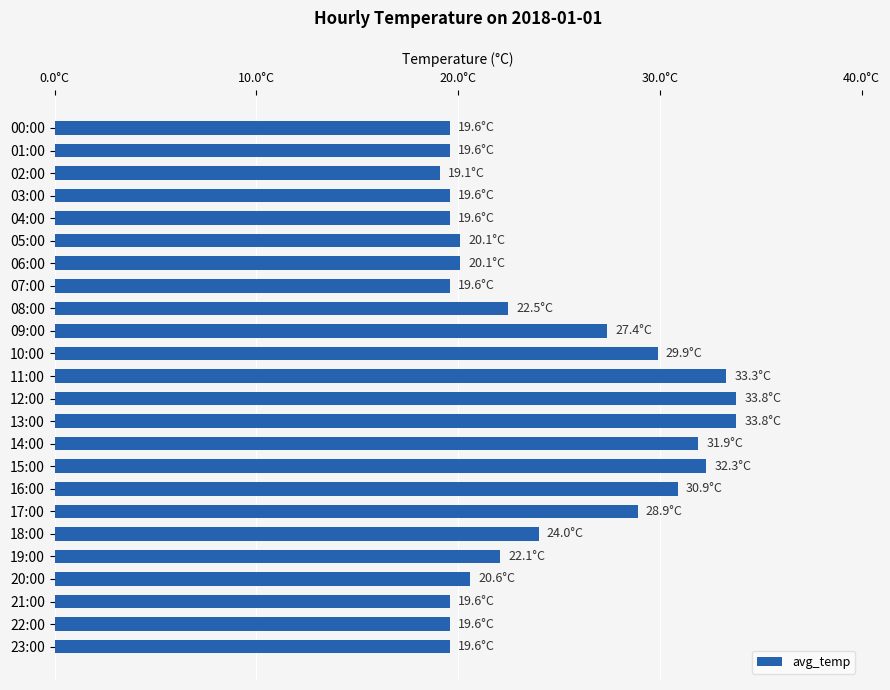

Where does the data first go above 22?

08:00